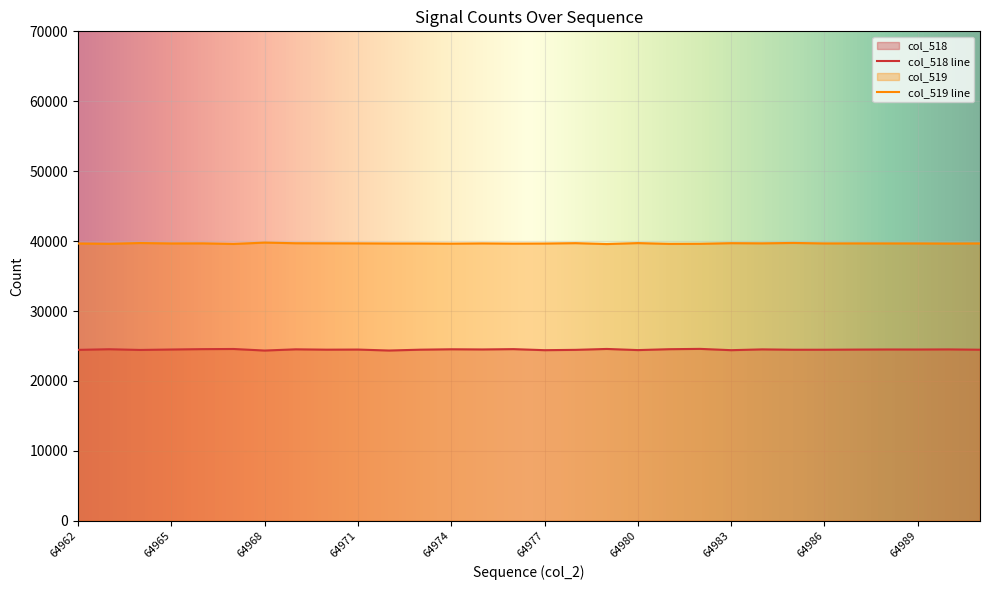

Rank the series by their average value, from lowest to highest.

col_518 line, col_519 line